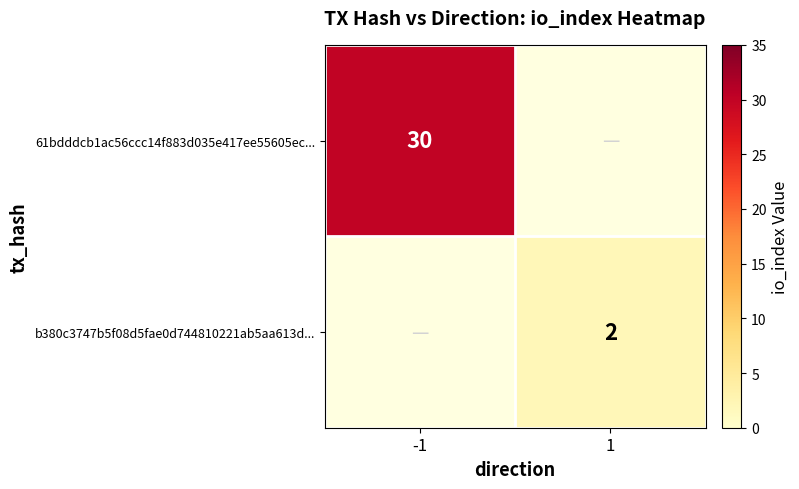

The 61bdddcb1ac56ccc14f883d035e417ee55605ec... series shows 30 at -1. True or false?

True